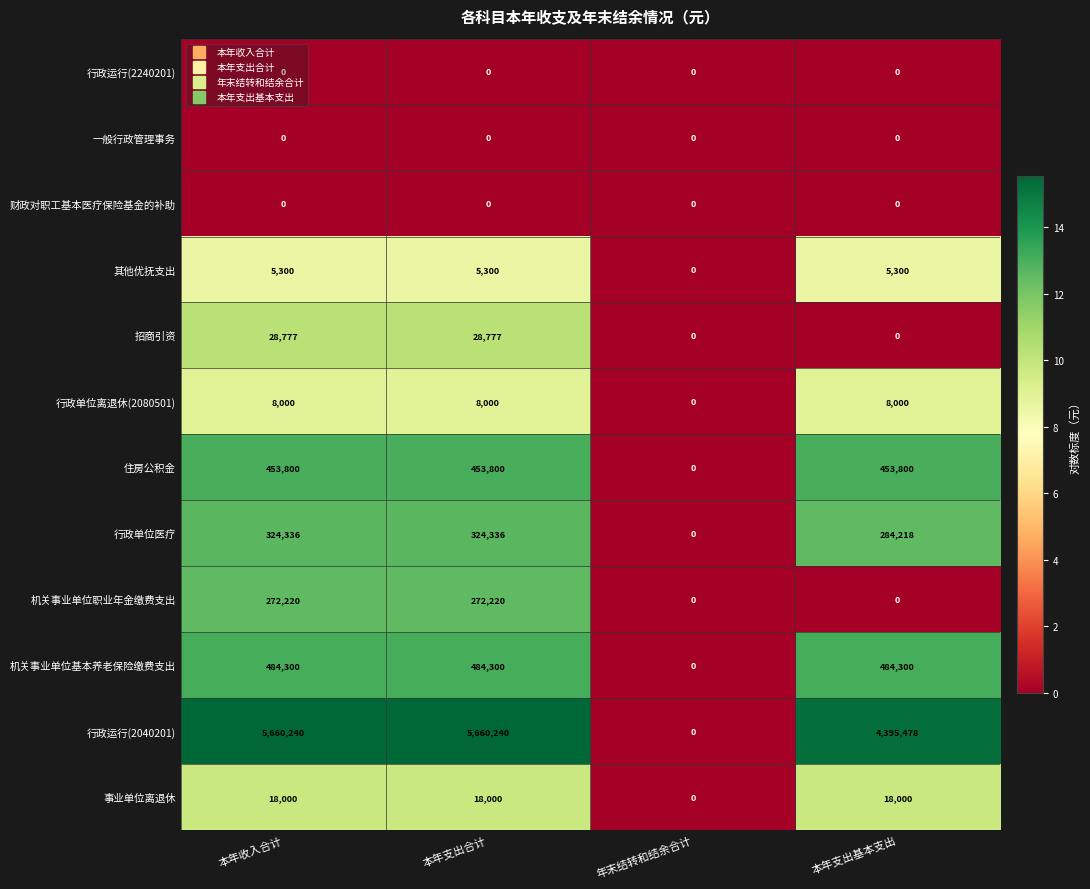

Read the 行政单位离退休(2080501) value at 本年支出合计.

8000